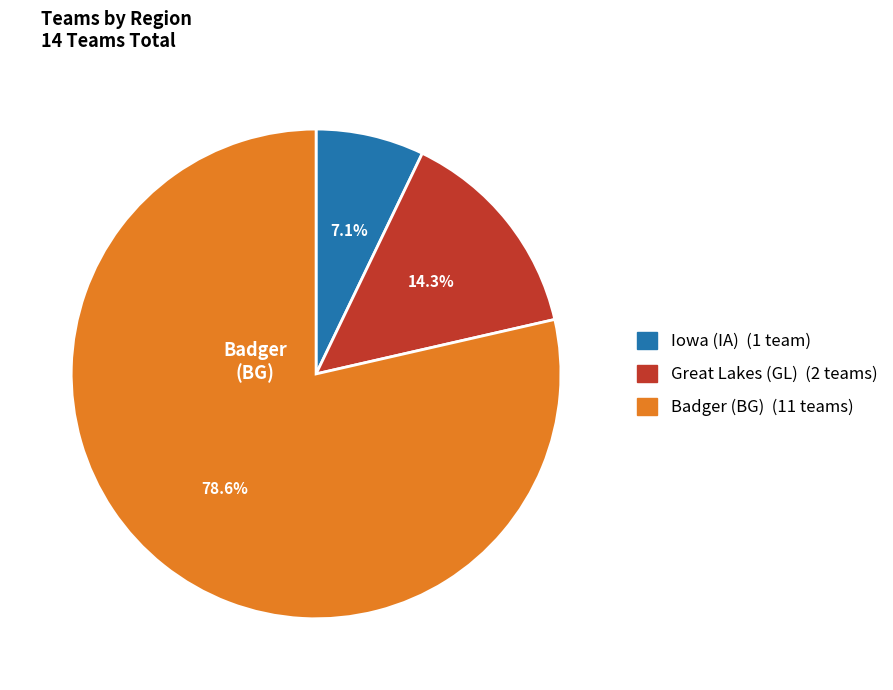

Is there any slice that represents more than half of the pie?

Yes